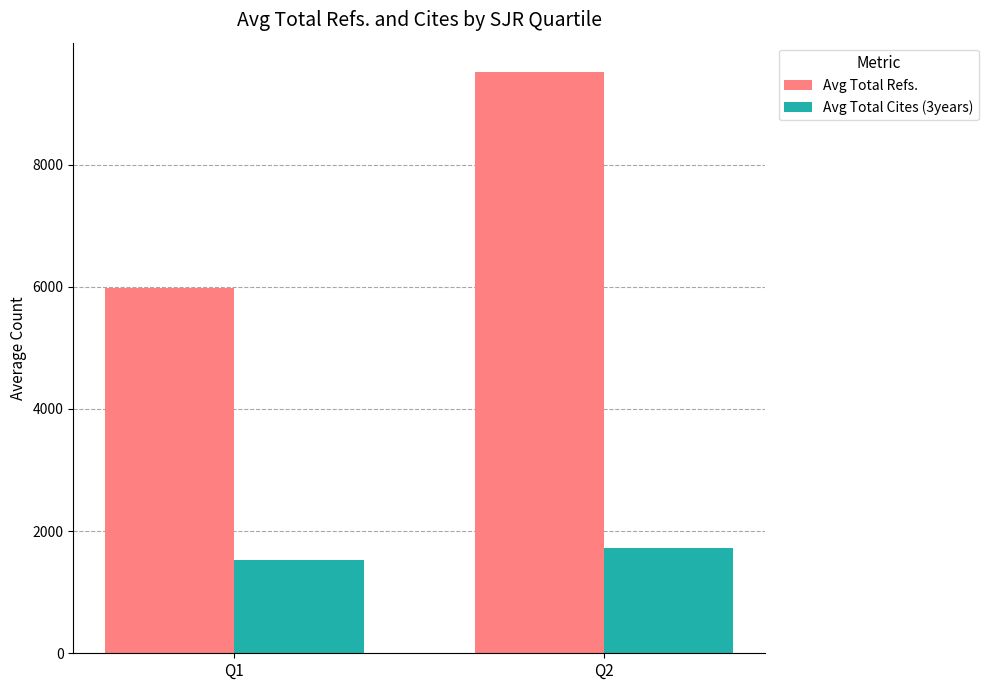

What is the maximum value shown in the chart?

9519